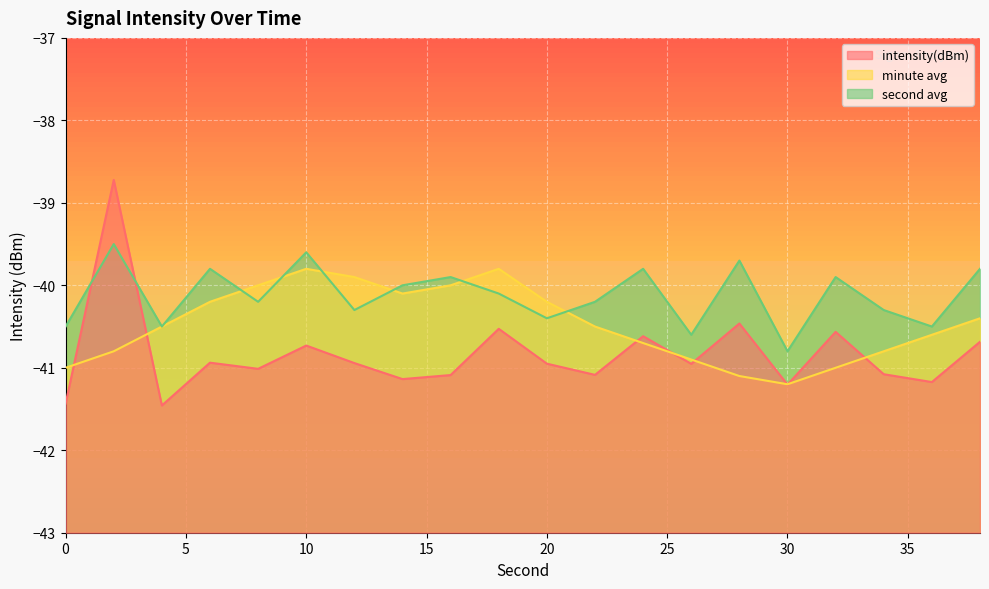

Which series changed the most between 14 and 36?

minute_scaled